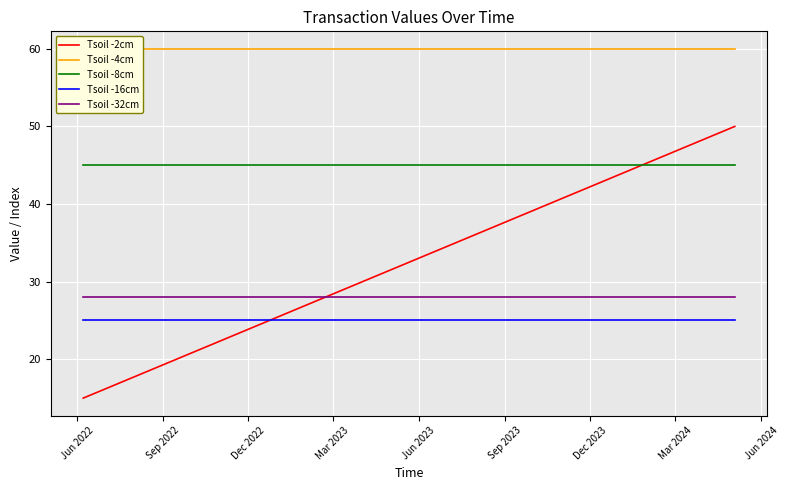

What is the minimum value for Tsoil -2cm?

15.0